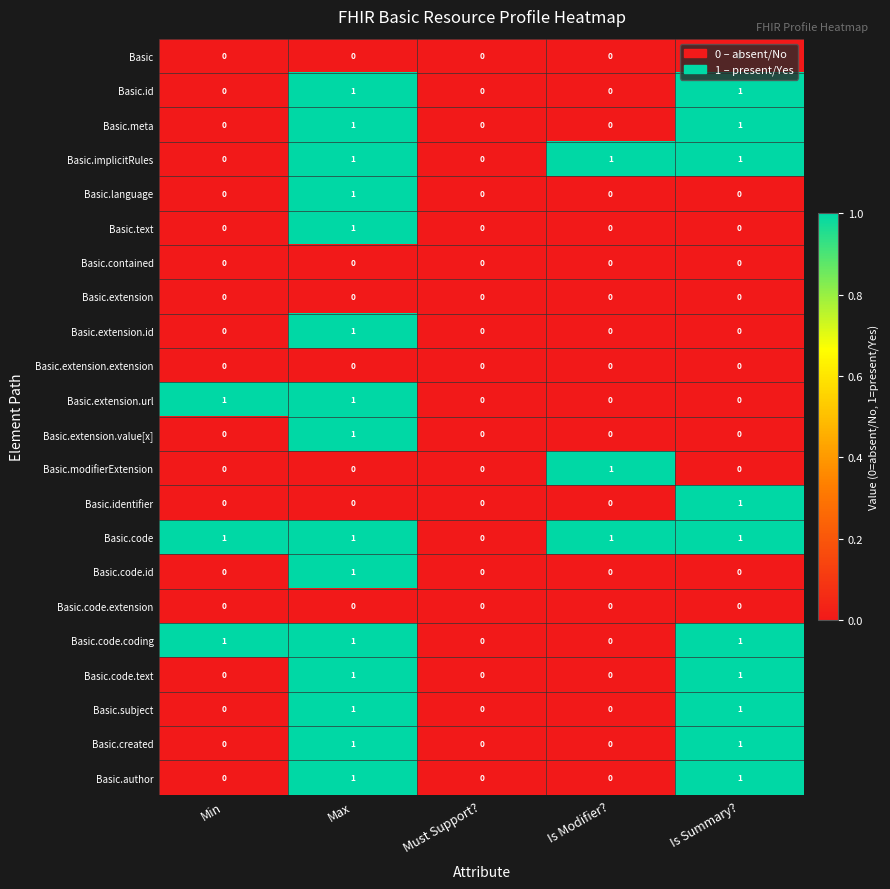

Is the value of Basic.id at Min greater than the value of Basic.code at Min?

No